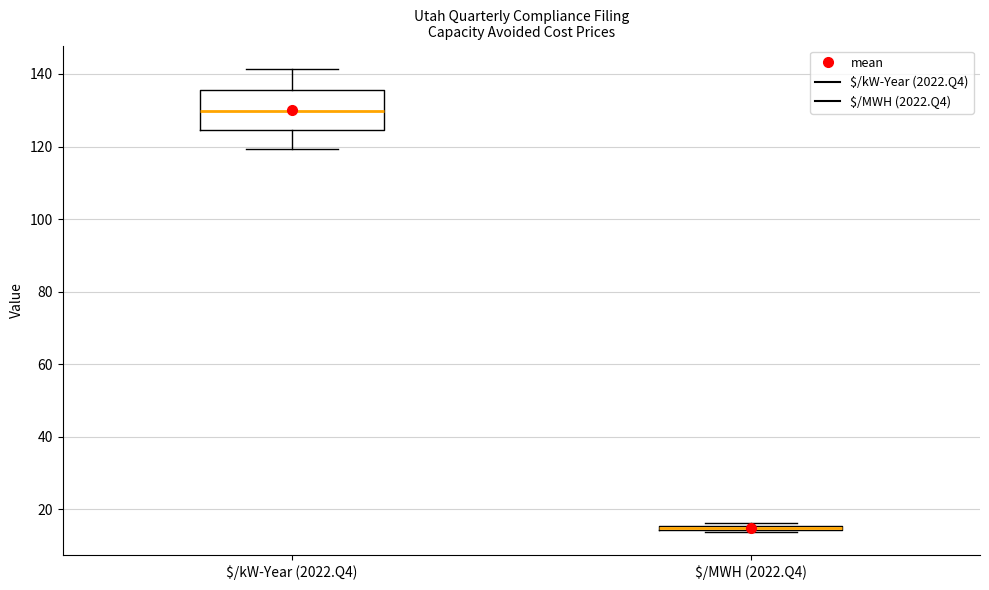

Which box's median line is the lowest?

$/MWH (2022.Q4)